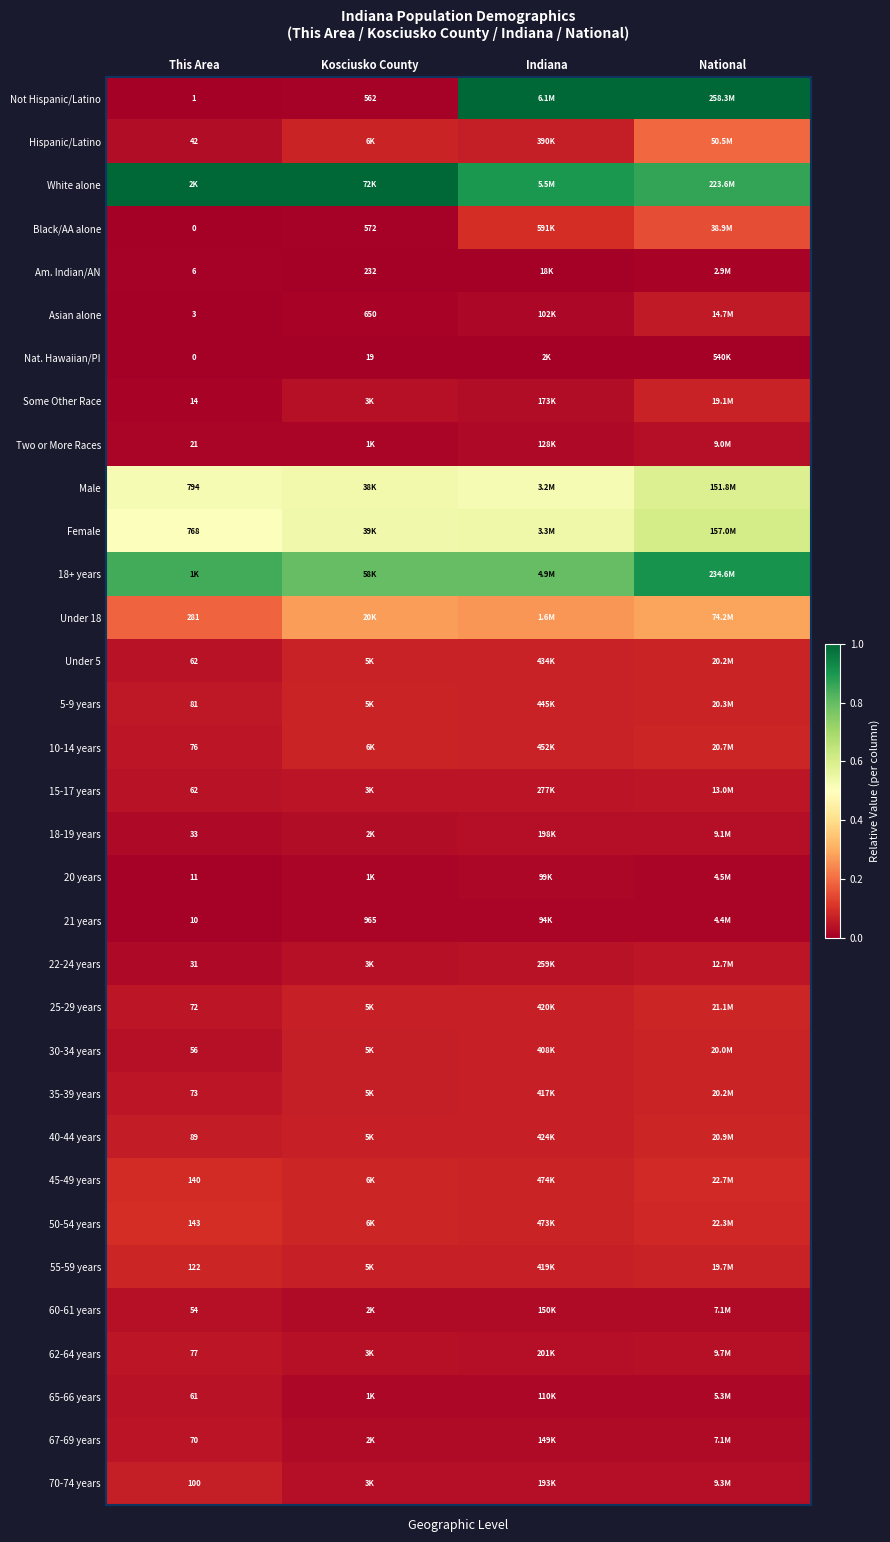

Is it true that White alone equals 0.4 at This Area?

False